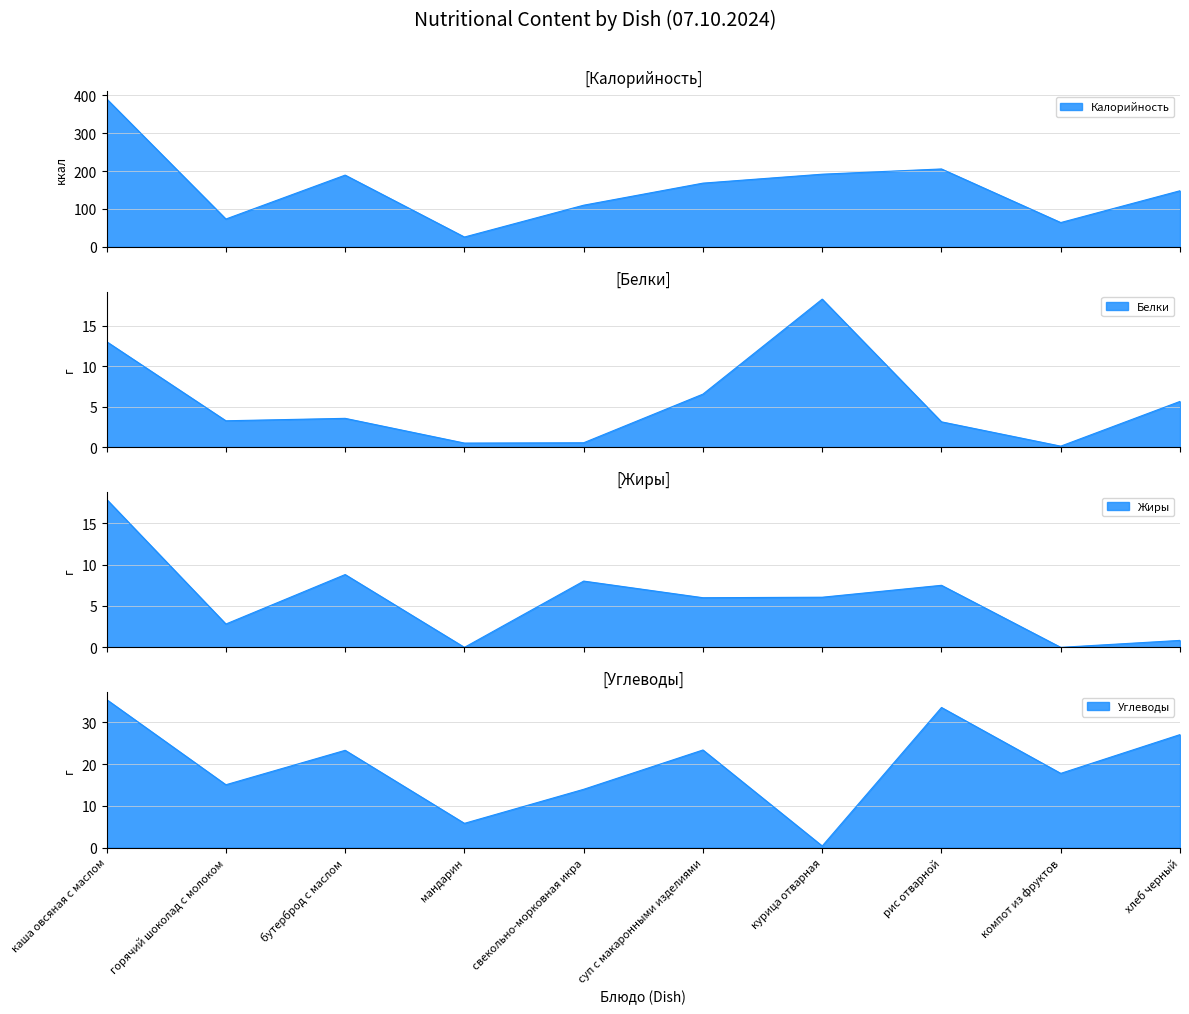

True or false: Жиры has more than 1 interior local peaks.

True